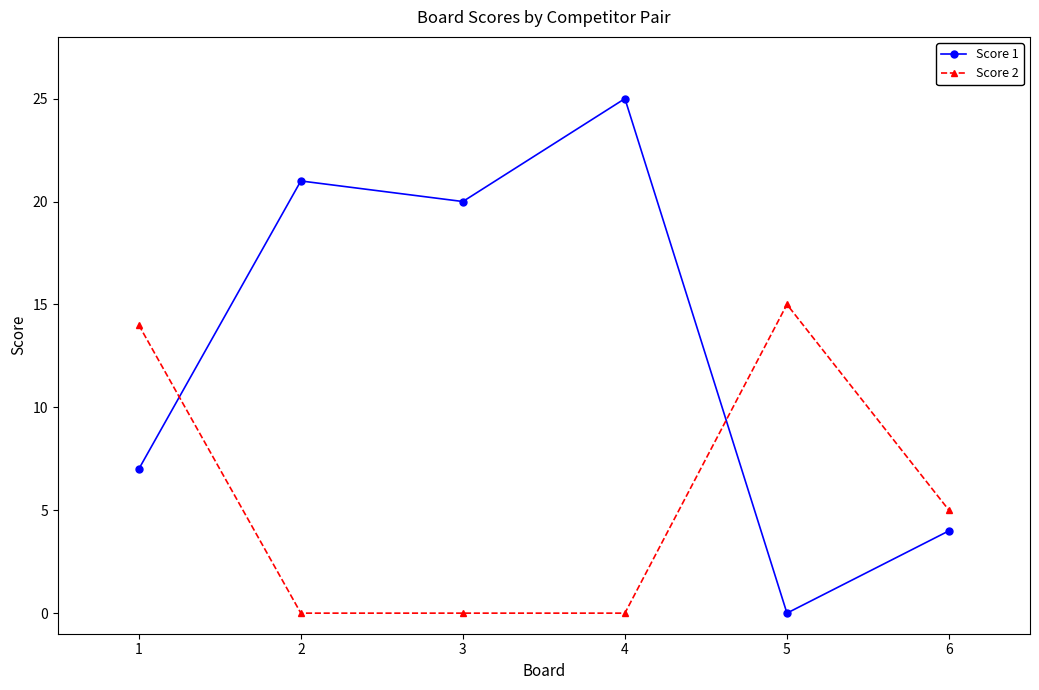

What is the value of the Score 2 point at the 5th from the left?

15